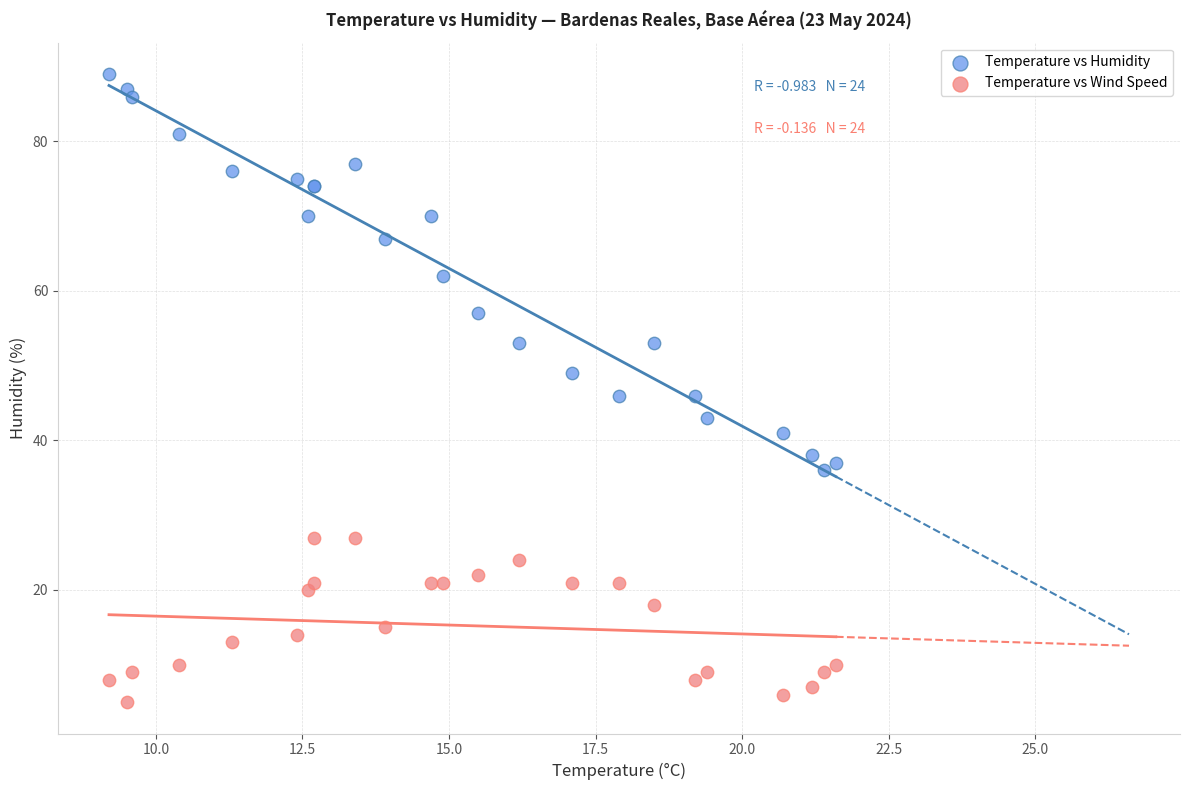

Which series contains the lowest Y value?

Temperature vs Wind Speed